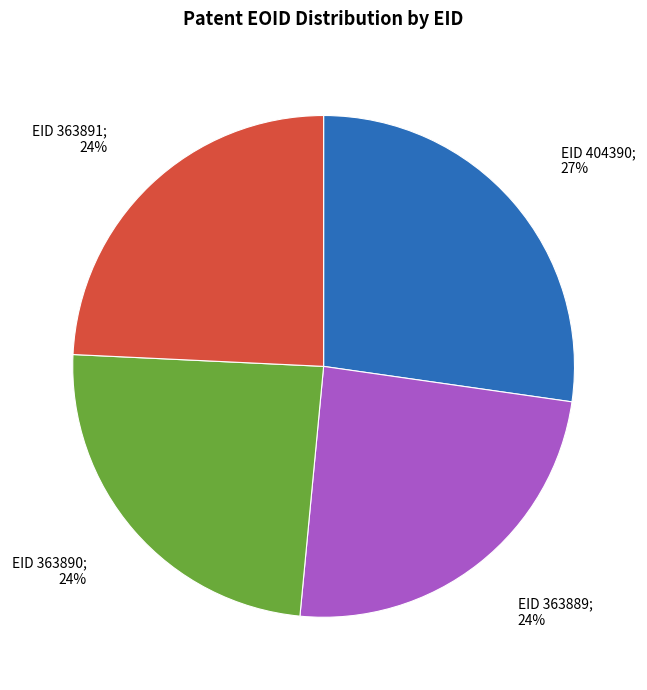

To the nearest percent, what is the difference between the largest and smallest slice percentages?

3%